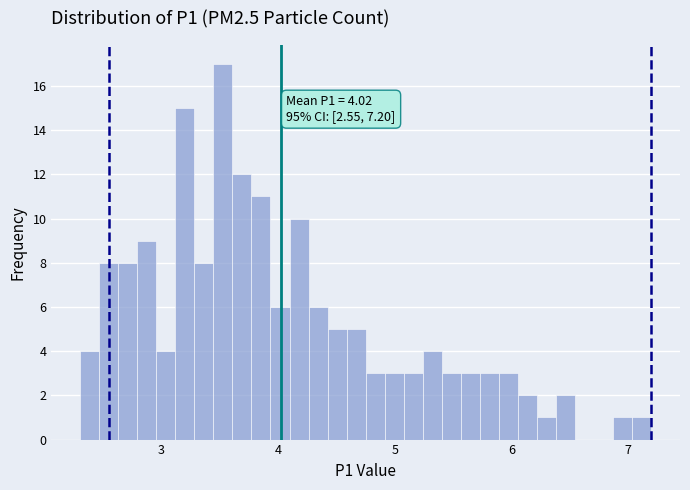

Around what value on the x-axis is the tallest bar? Give the approximate position of its centre, as read against the axis.

3.5